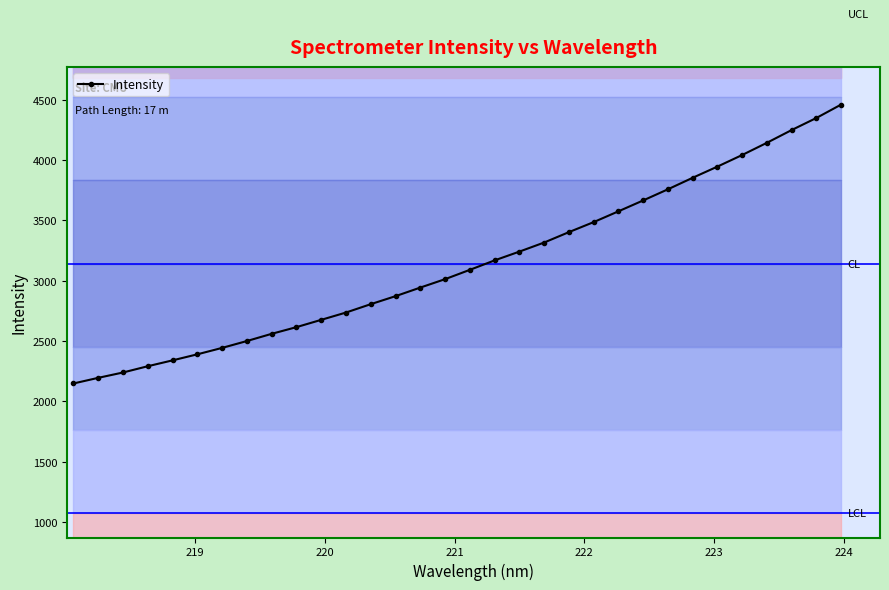

What is the value of the Intensity point at the 11th from the left?

2676.5